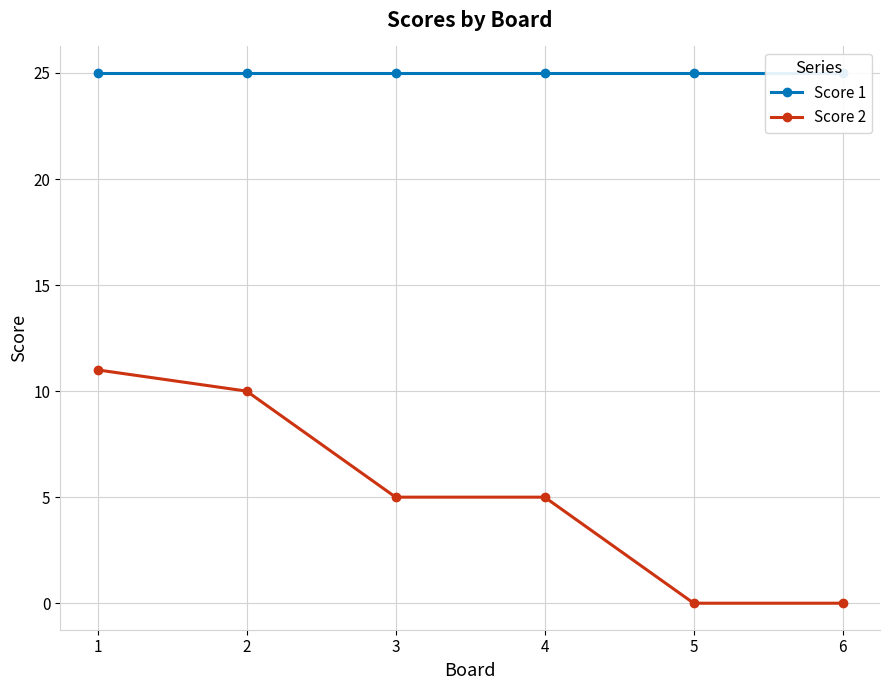

Reading right to left, list all the values displayed in this chart.

Score 1: 25	25	25	25	25	25
Score 2: 0	0	5	5	10	11